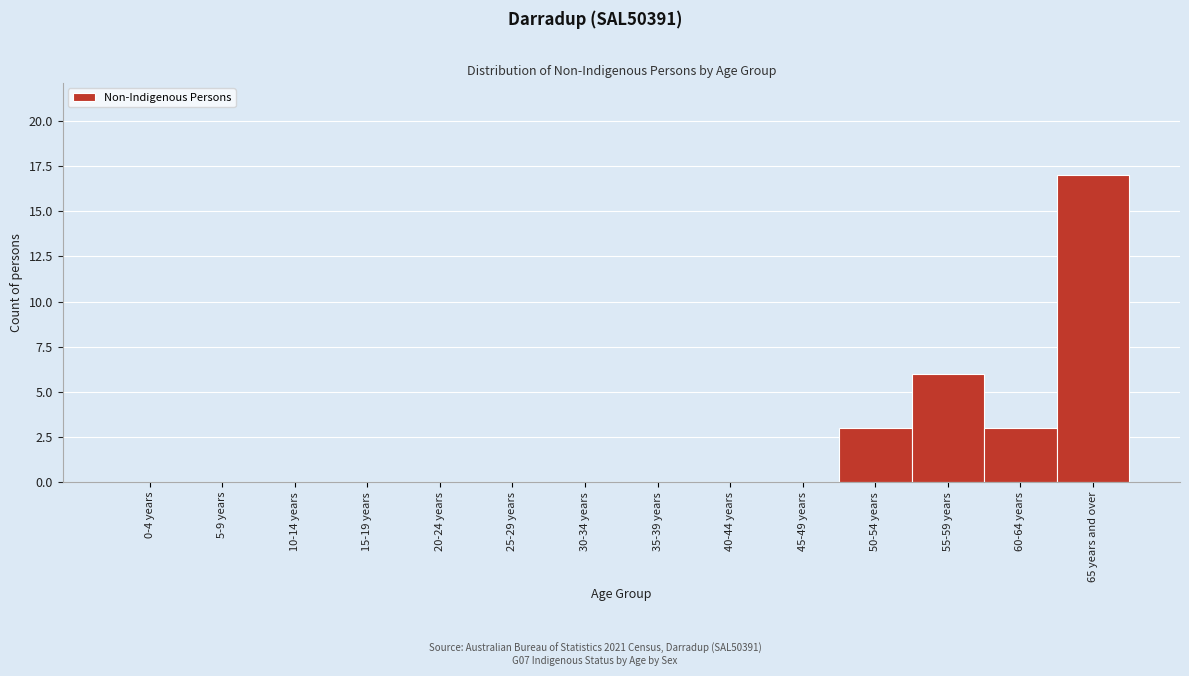

Reading right to left, list all the values displayed in this chart.

65 years and over=17	60-64 years=3	55-59 years=6	50-54 years=3	45-49 years=0	40-44 years=0	35-39 years=0	30-34 years=0	25-29 years=0	20-24 years=0	15-19 years=0	10-14 years=0	5-9 years=0	0-4 years=0